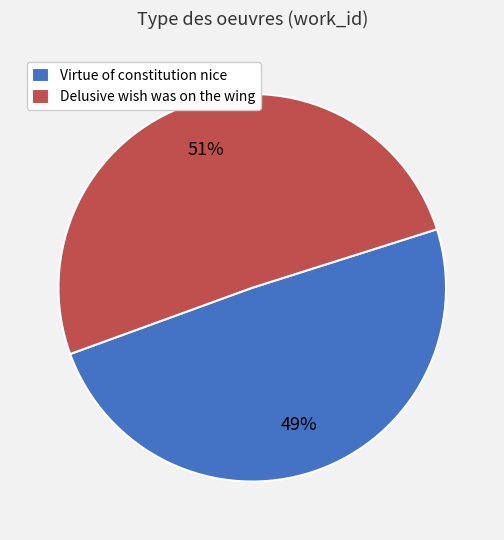

What percentage is the Virtue of constitution nice slice, to the nearest percent?

49%